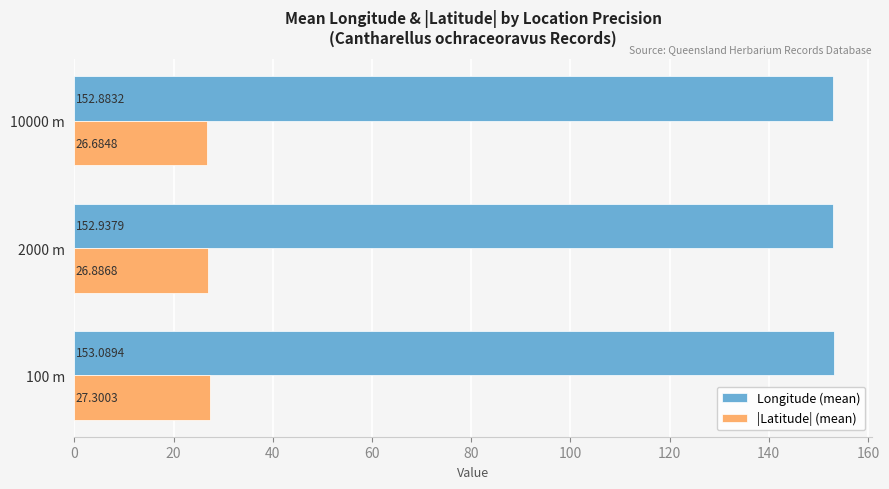

What is the difference between the maximum and minimum values in the |Latitude| (mean) series?

0.6